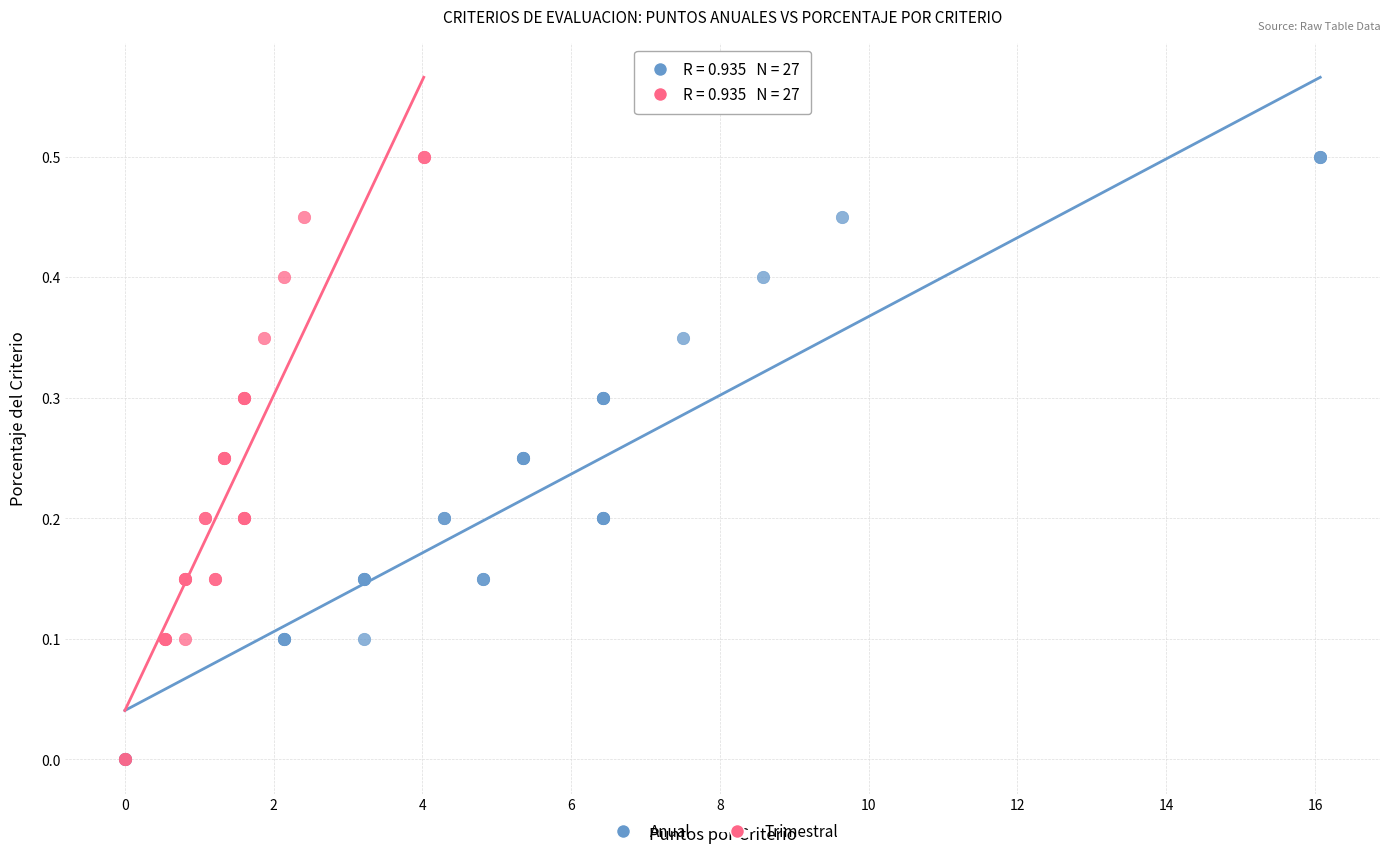

What are all the series names shown in the legend?

Anual, Trimestral